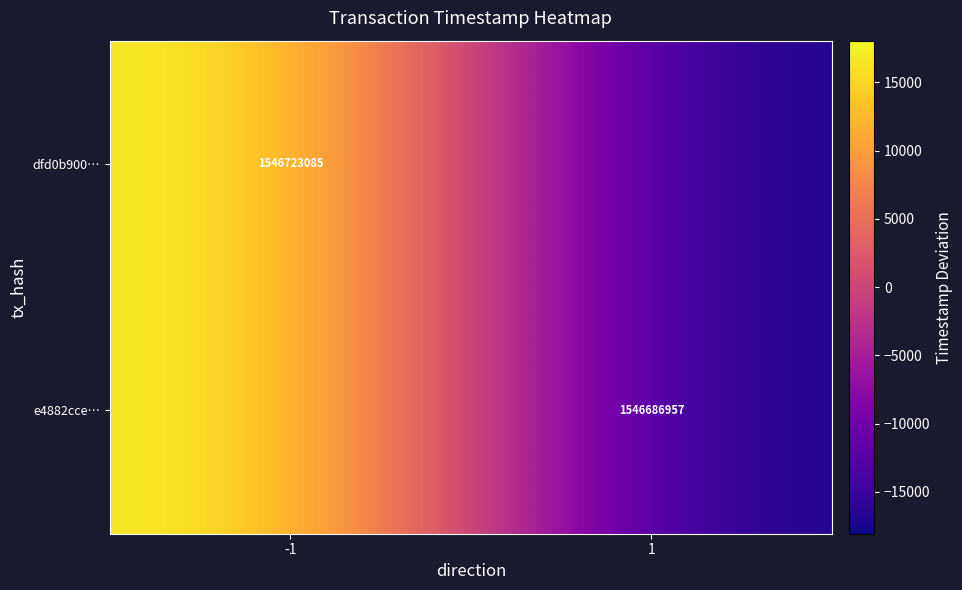

The value of dfd0b900… at -1 is 1546723085. True or false?

True